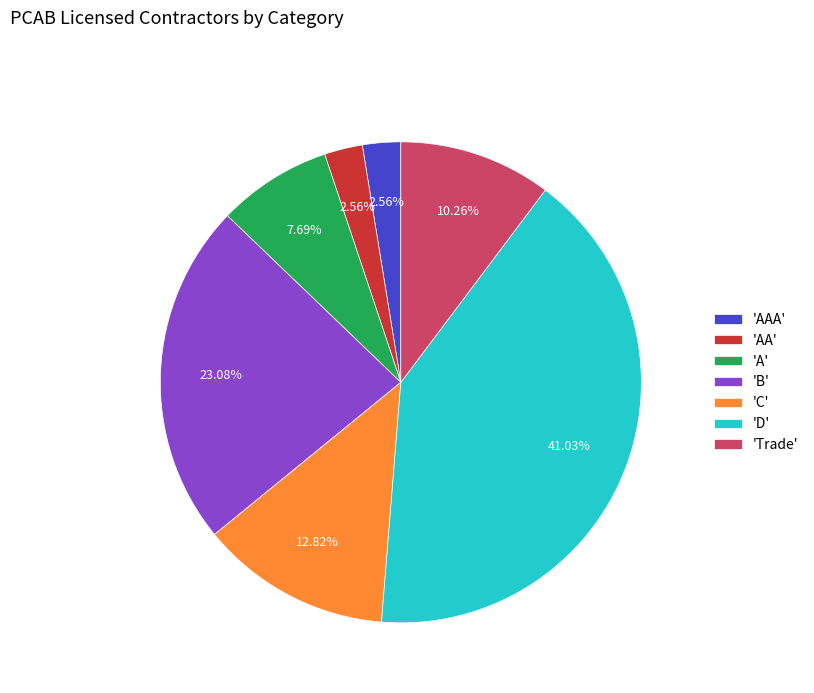

Which has a higher value, 'A' or 'Trade'?

'Trade'